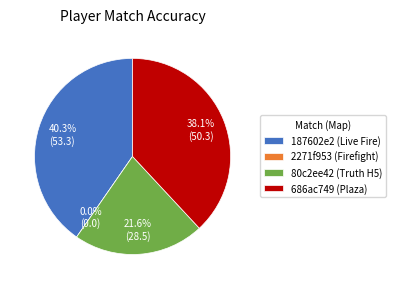

How much of the chart is everything except 686ac749 (Plaza)?

61.9%